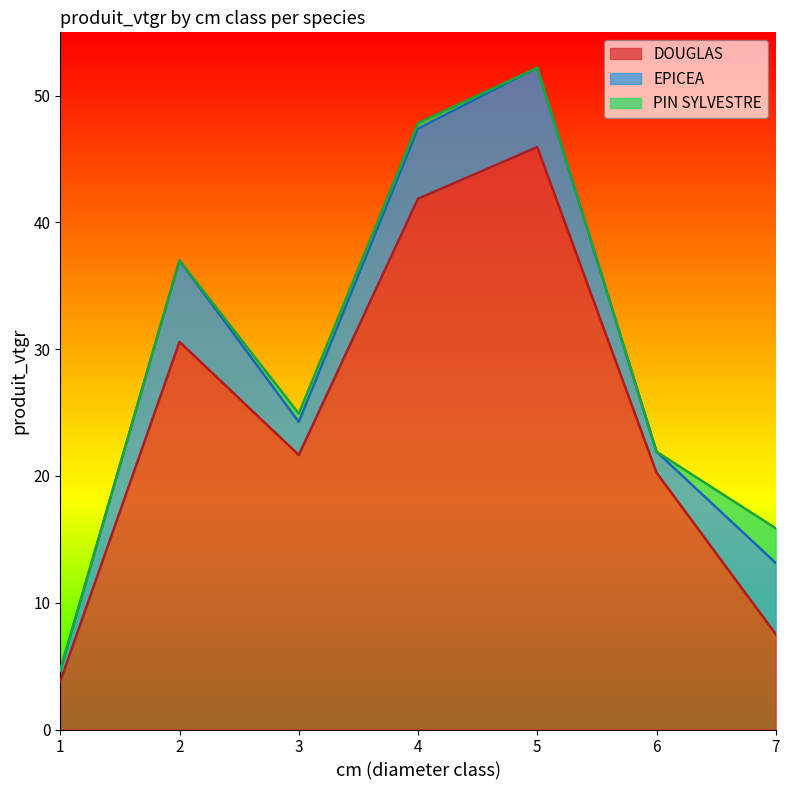

Between 1 and 6, which is larger?

6